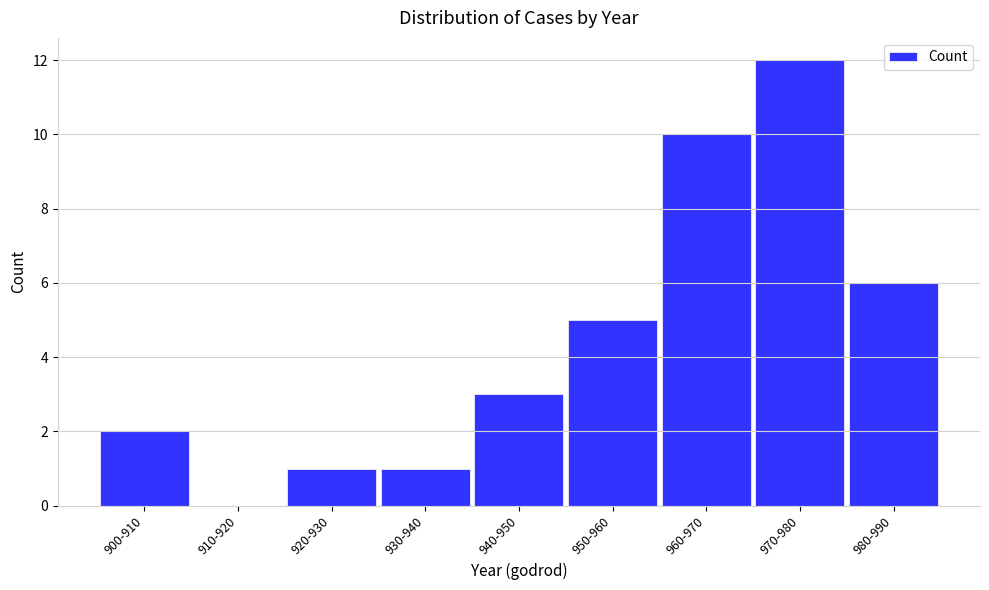

Reading left to right, what are all the values shown in this chart?

900-910=2	910-920=0	920-930=1	930-940=1	940-950=3	950-960=5	960-970=10	970-980=12	980-990=6